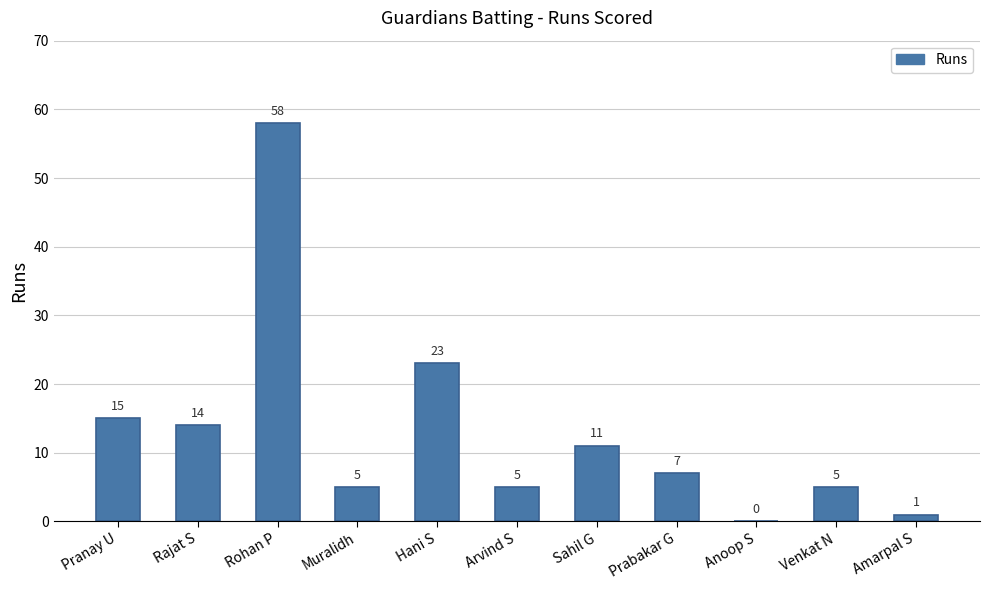

What is the sum of the values at Rohan P and Amarpal S?

59